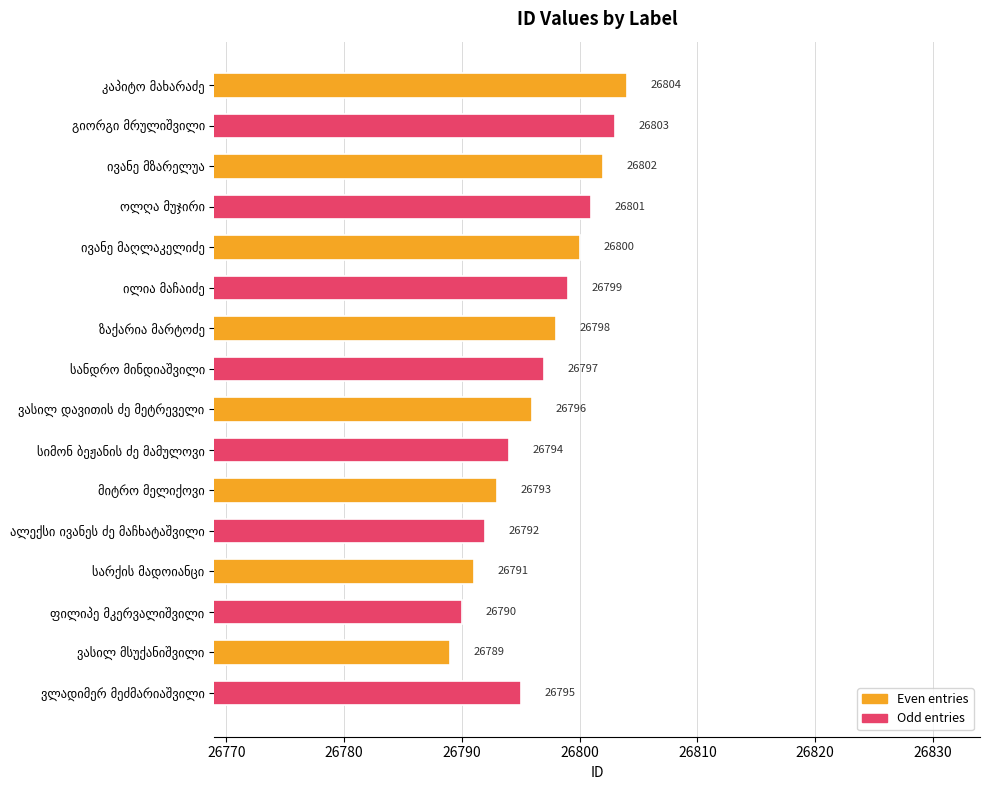

How many data points does each series have?

16